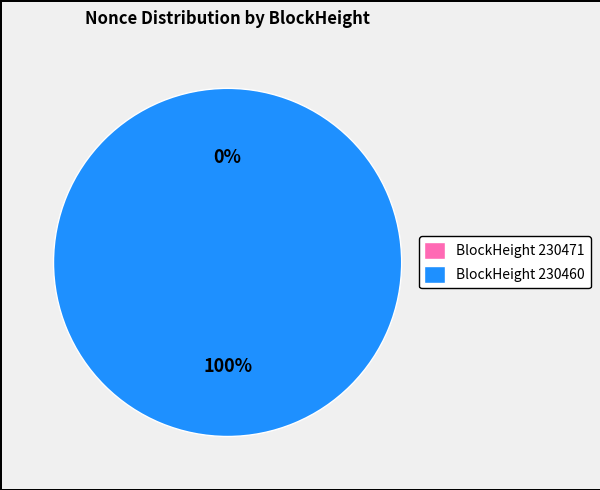

Do 230460 and 230471 together represent more than half of the pie?

Yes